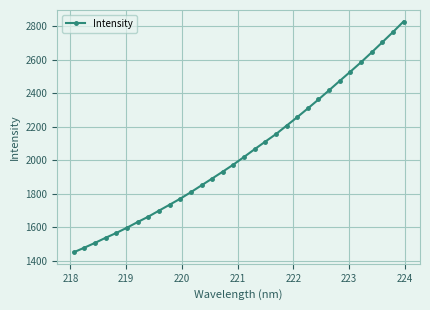

What is the difference between the second highest and second lowest values?

1286.7